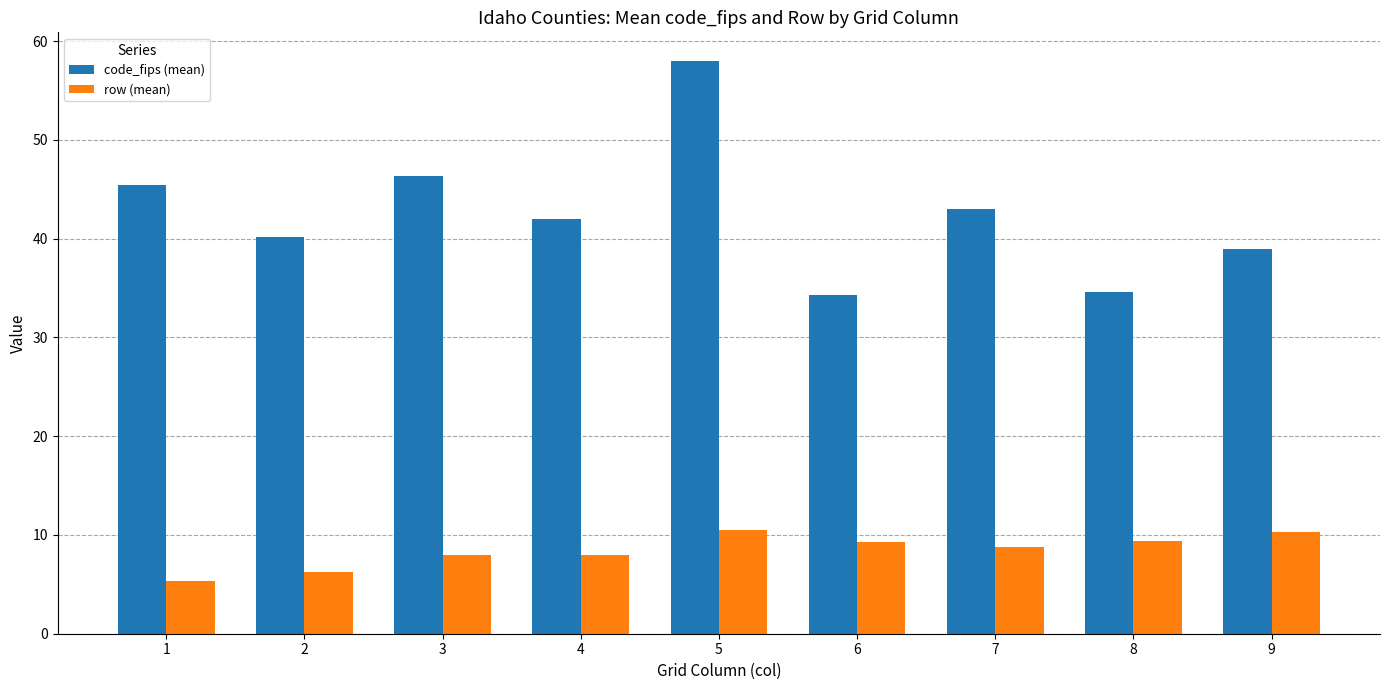

Is the value of row (mean) at 6 greater than the value of code_fips (mean) at 2?

No